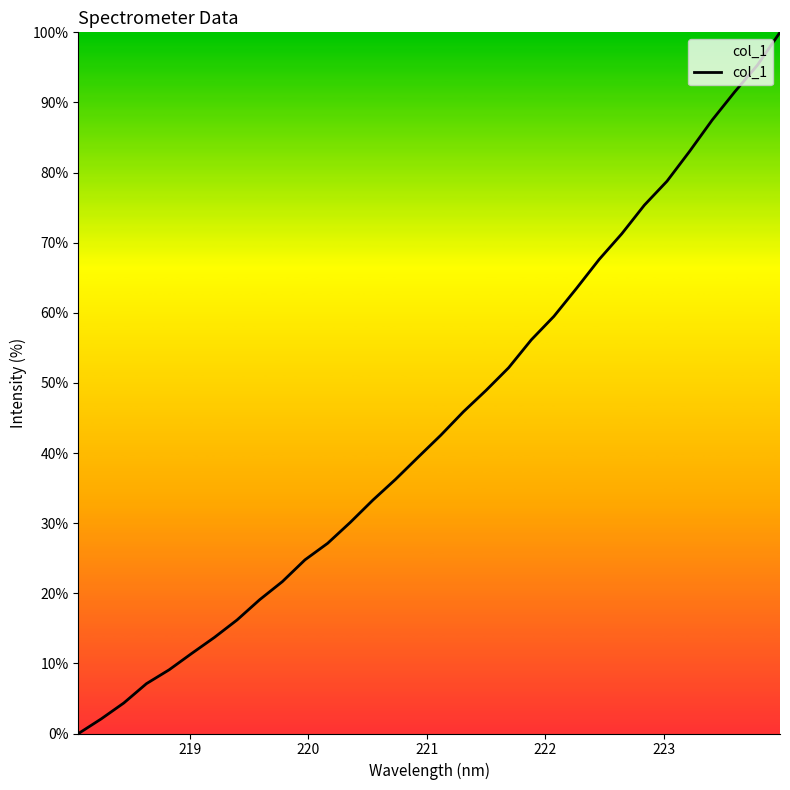

What is the greatest value displayed?

100.0